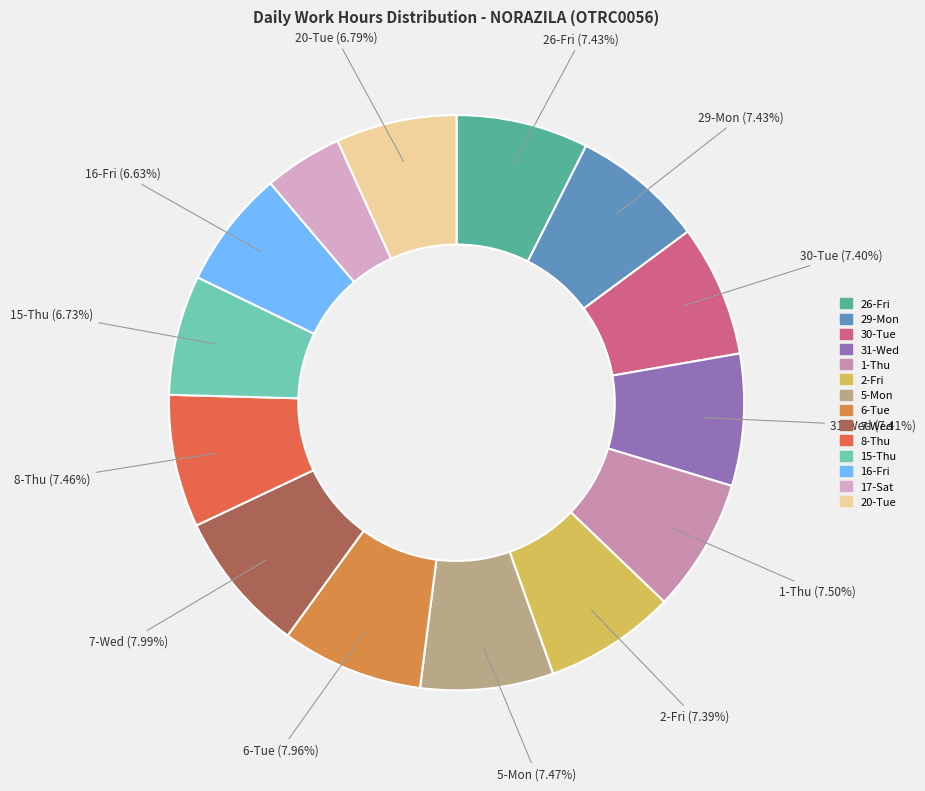

What percentage is the 26-Fri slice, to the nearest percent?

7%